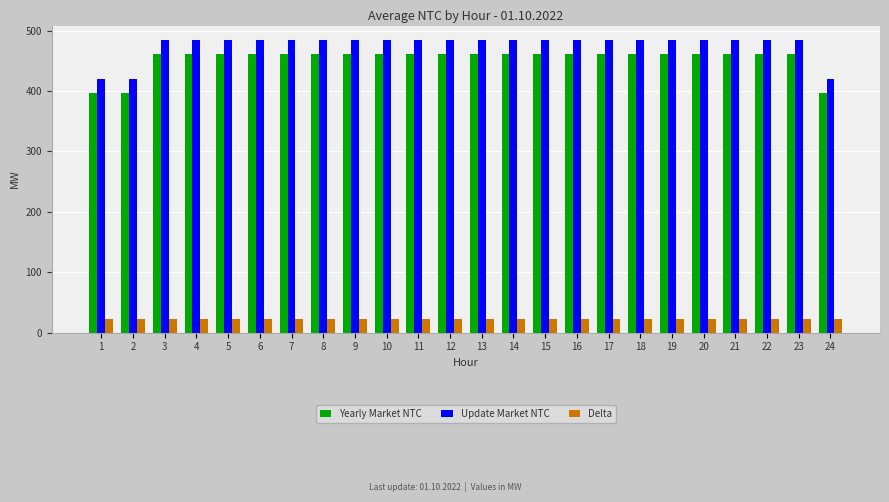

What is the difference between the highest and lowest values at 21?

461